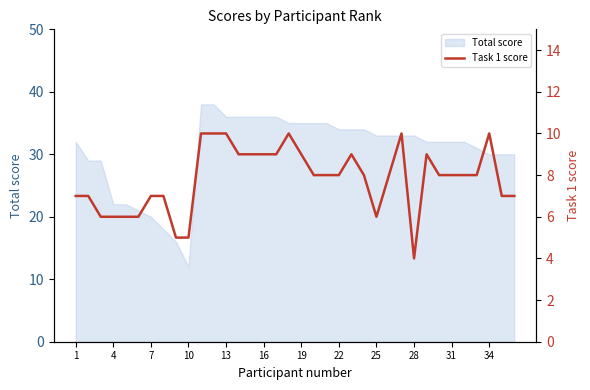

What is the maximum value for Total score?

38